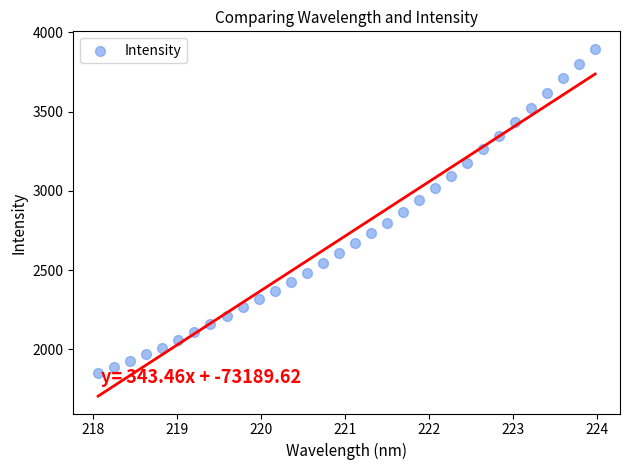

What is the range of Y values (max minus min)?

2048.7